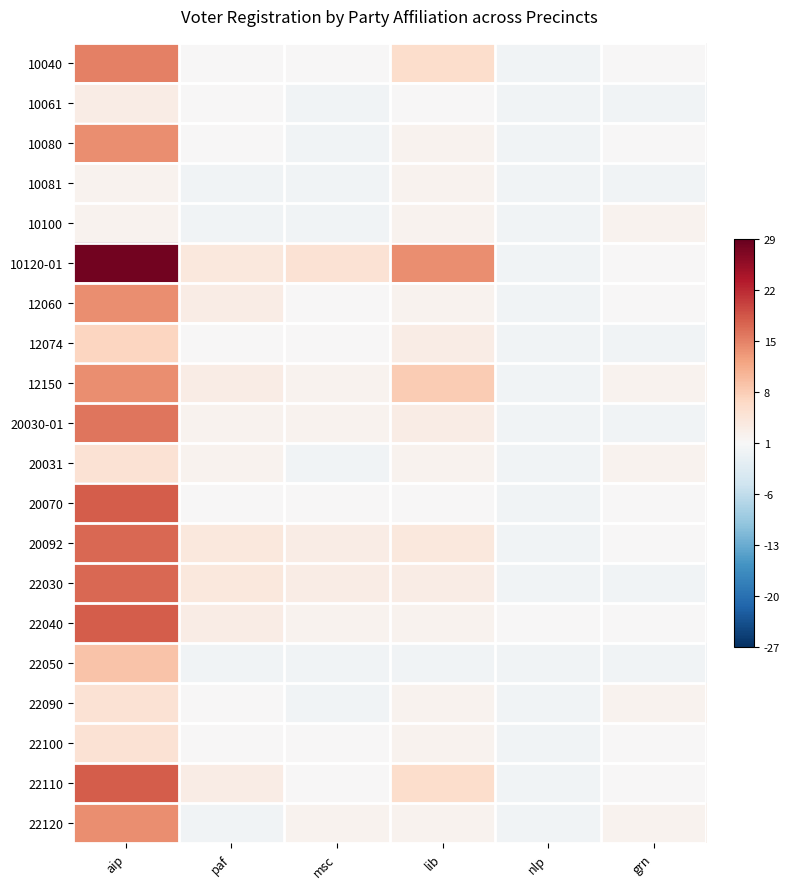

Between aip and msc, which is larger?

aip